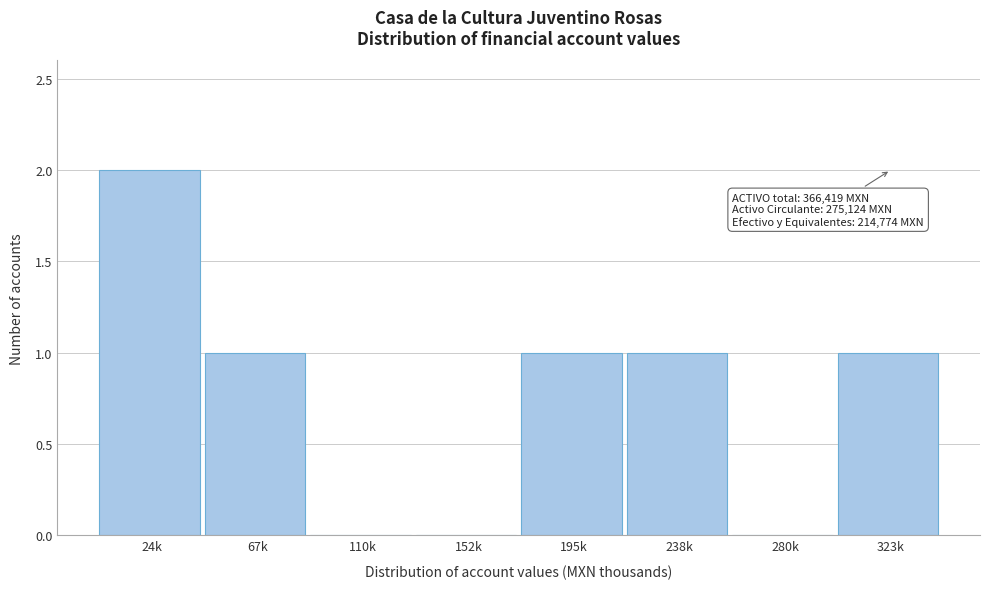

Reading left to right, transcribe all the data shown in this chart.

24k=2	67k=1	110k=0	152k=0	195k=1	238k=1	280k=0	323k=1